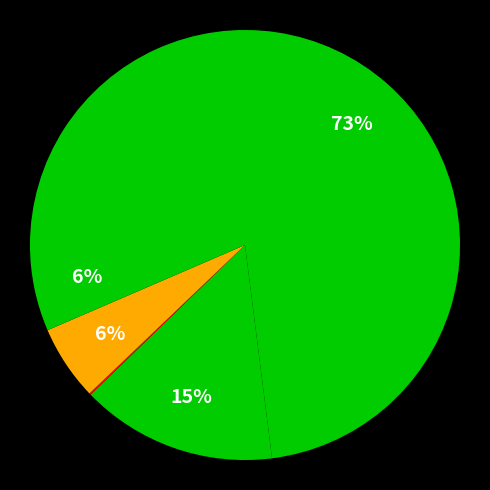

How many slices are in this pie chart?

5